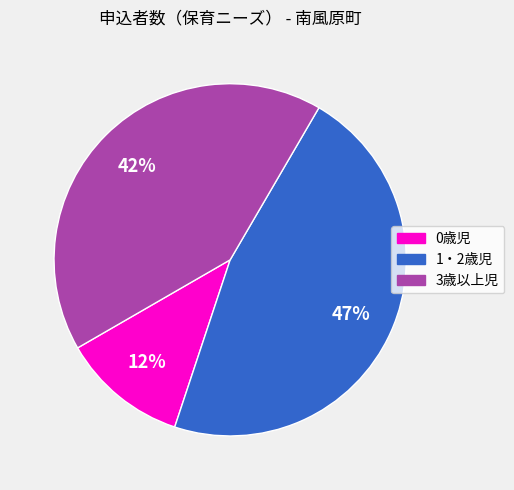

Which slice is the smallest?

0歳児